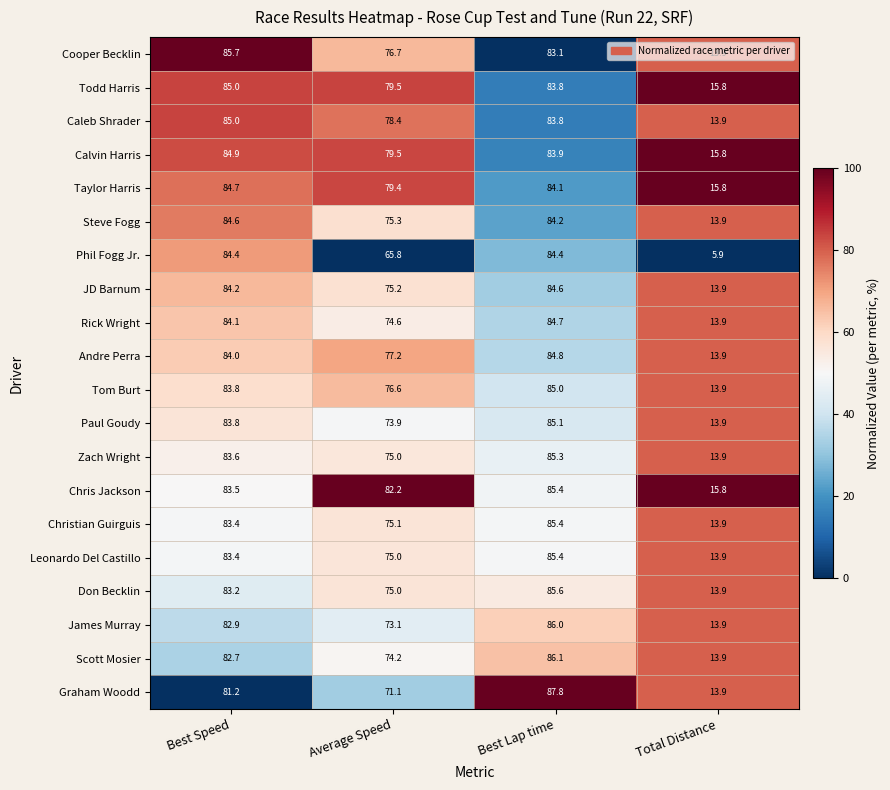

How many distinct data groups are displayed?

20